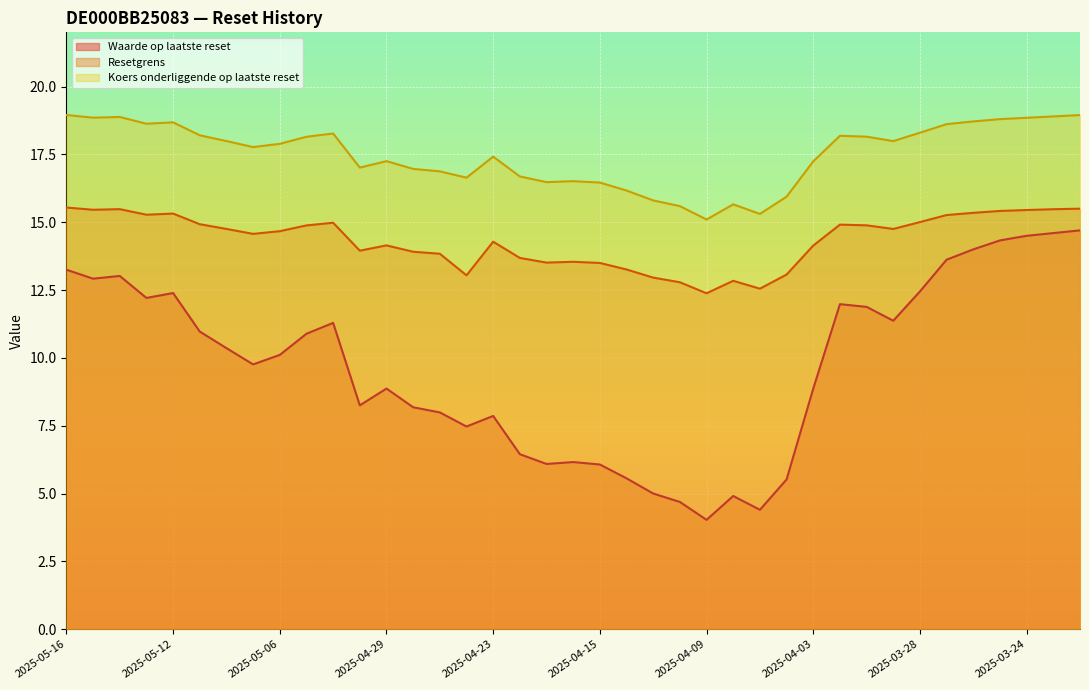

Reading right to left, transcribe all the data shown in this chart.

Waarde op laatste reset: 14.7	14.6	14.5	14.3	14.0	13.6	12.4	11.4	11.9	12.0	8.9	5.5	4.4	4.9	4.0	4.7	5.0	5.6	6.1	6.2	6.1	6.5	7.9	7.5	8.0	8.2	8.9	8.2	11.3	10.9	10.1	9.8	10.4	11.0	12.4	12.2	13.0	12.9	13.2
Resetgrens: 15.5	15.5	15.4	15.4	15.3	15.3	15.0	14.8	14.9	14.9	14.1	13.1	12.6	12.8	12.4	12.8	13.0	13.3	13.5	13.5	13.5	13.7	14.3	13.0	13.8	13.9	14.1	14.0	15.0	14.9	14.7	14.6	14.8	14.9	15.3	15.3	15.5	15.5	15.5
Koers onderliggende op laatste reset: 18.9	18.9	18.9	18.8	18.7	18.6	18.3	18.0	18.2	18.2	17.2	15.9	15.3	15.7	15.1	15.6	15.8	16.2	16.5	16.5	16.5	16.7	17.4	16.6	16.9	17.0	17.3	17.0	18.3	18.1	17.9	17.8	18.0	18.2	18.7	18.6	18.9	18.9	19.0